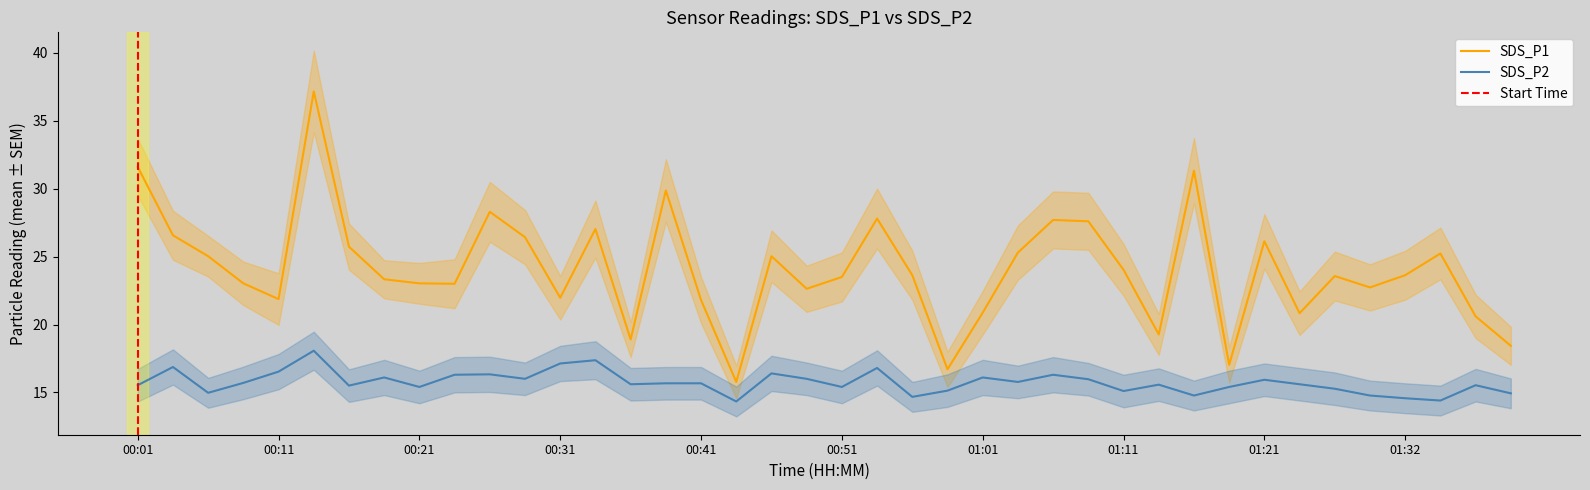

Reading left to right, list all the values displayed in this chart.

SDS_P1: 31.6	26.6	25.0	23.0	21.9	37.2	25.7	23.3	23.0	23.0	28.3	26.4	22.0	27.0	18.9	29.9	21.8	15.8	25.0	22.6	23.5	27.8	23.6	16.7	20.9	25.3	27.7	27.6	24.0	19.3	31.3	17.0	26.1	20.8	23.6	22.7	23.6	25.2	20.6	18.4
SDS_P2: 15.5	16.9	15.0	15.7	16.5	18.1	15.5	16.1	15.4	16.3	16.3	16.0	17.1	17.4	15.6	15.7	15.7	14.3	16.4	16.0	15.4	16.8	14.7	15.1	16.1	15.8	16.3	16.0	15.1	15.6	14.8	15.4	15.9	15.6	15.3	14.8	14.6	14.4	15.5	14.9